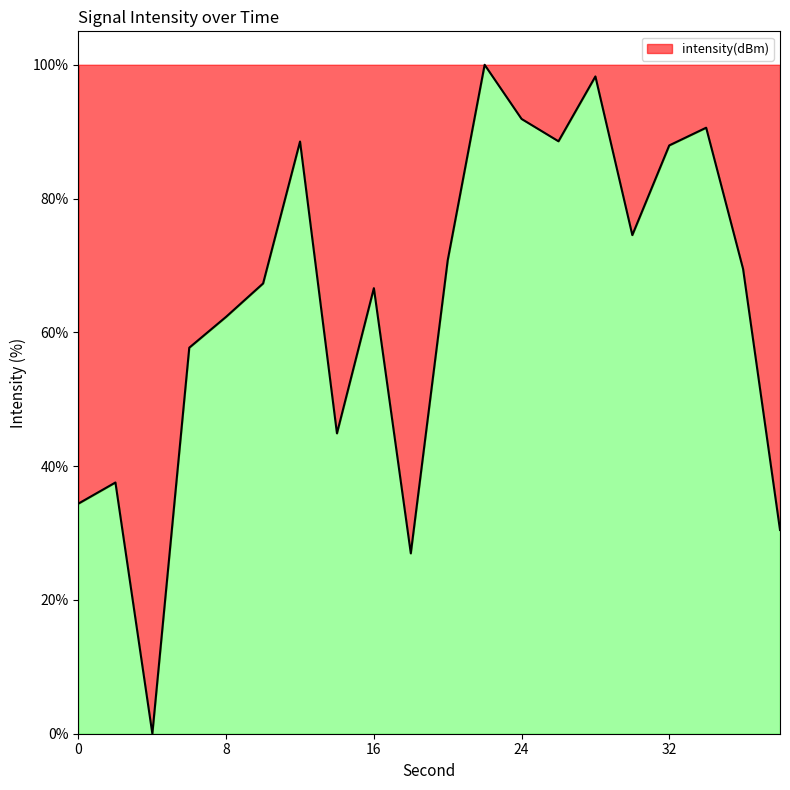

True or false: the data has more than 0 interior local peaks.

True